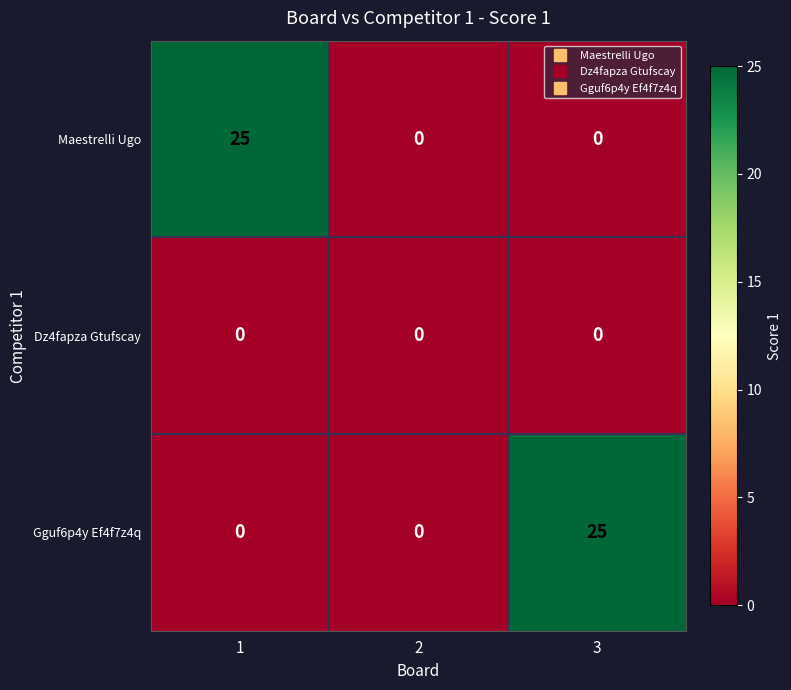

What is the total value across all series at 3?

25